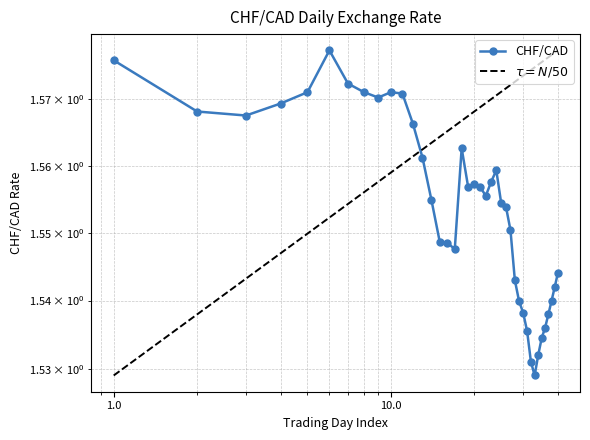

The chart shows a value of 1.6 at 2024-01-17. True or false?

True